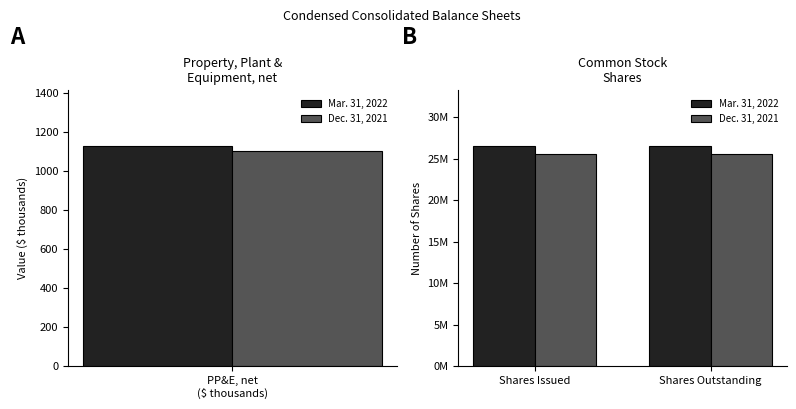

Rank the categories by Mar. 31, 2022 value from highest to lowest.

Shares Issued, Shares Outstanding